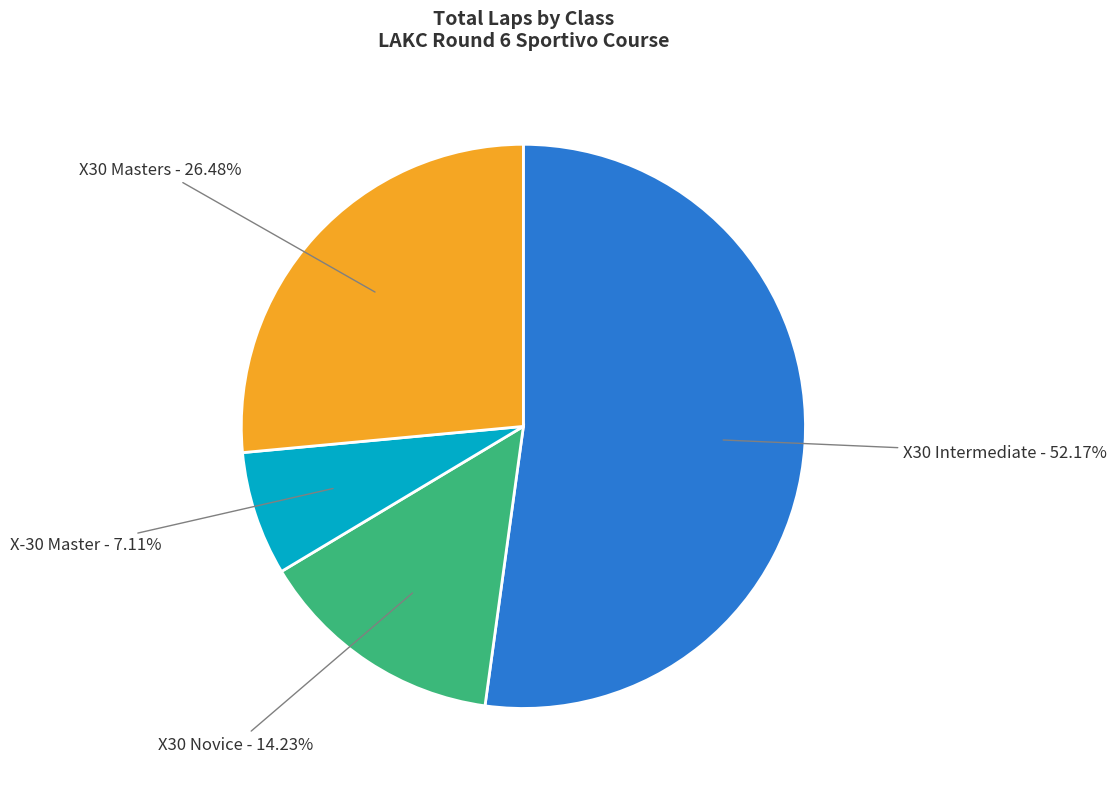

Is there a majority slice in this chart?

Yes